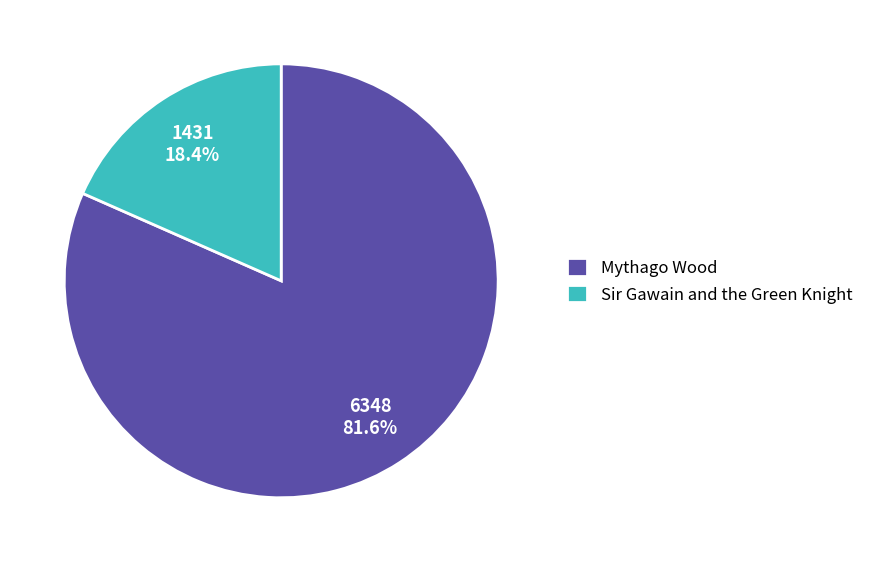

True or false: Sir Gawain and the Green Knight accounts for 9% of the total.

False